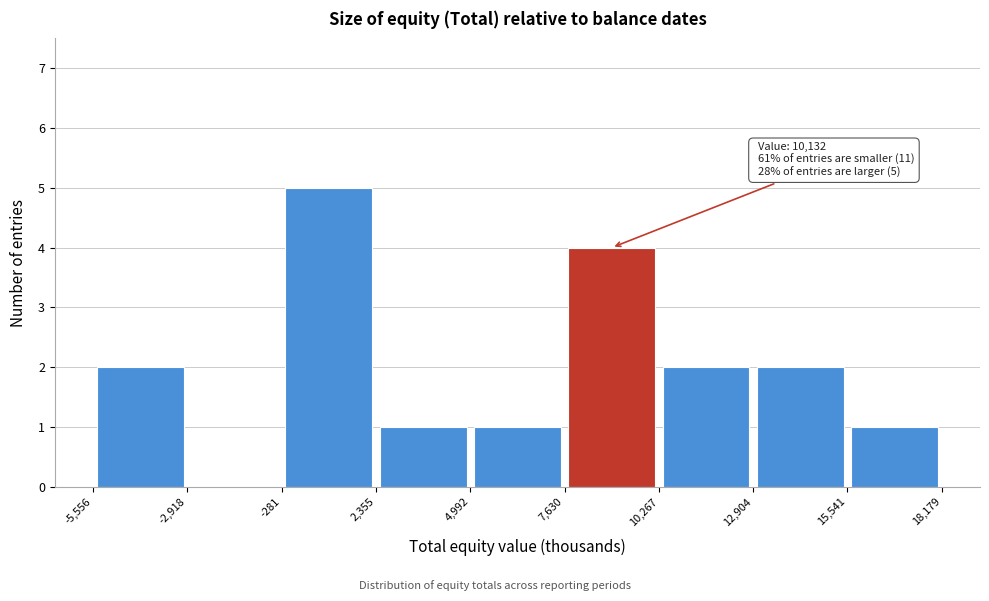

Over which range of the x-axis is the bar tallest?

-281 to 2,355